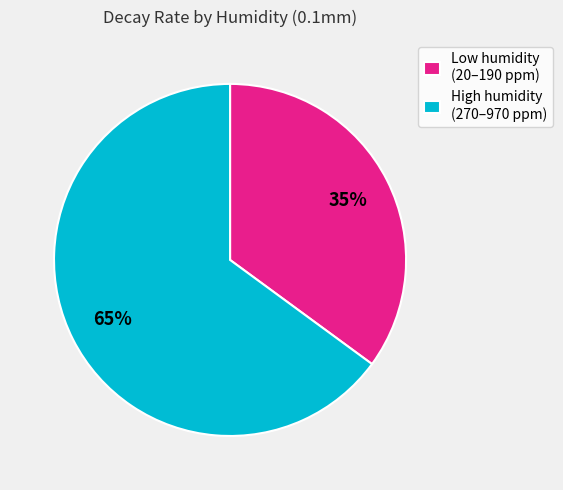

To the nearest percent, what is the average slice percentage?

50%